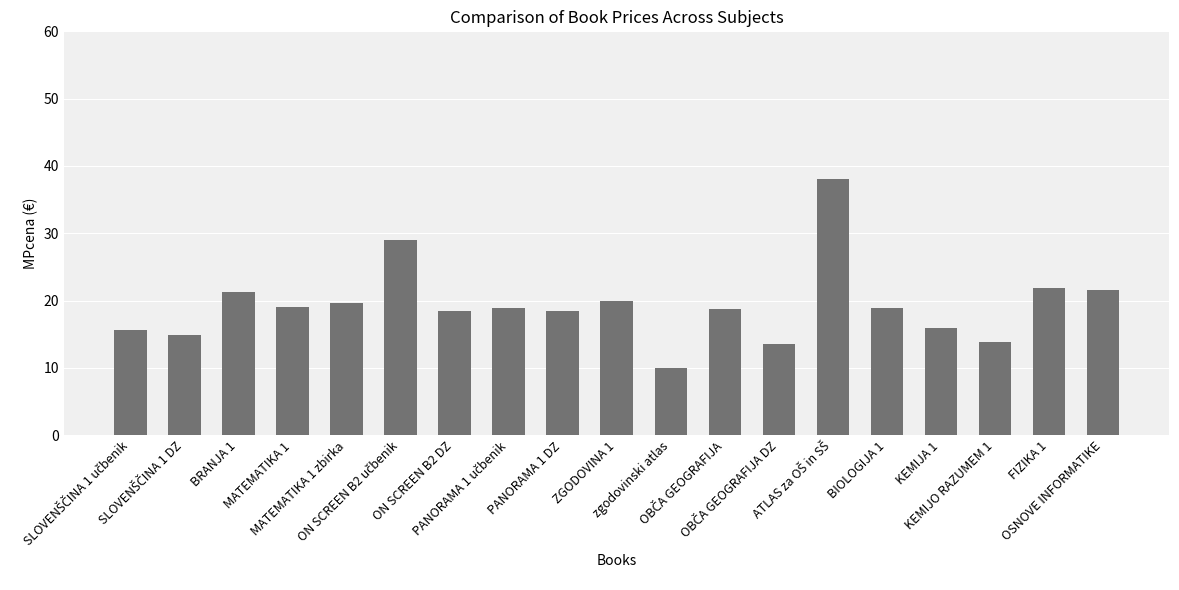

Does the chart contain any negative values?

No